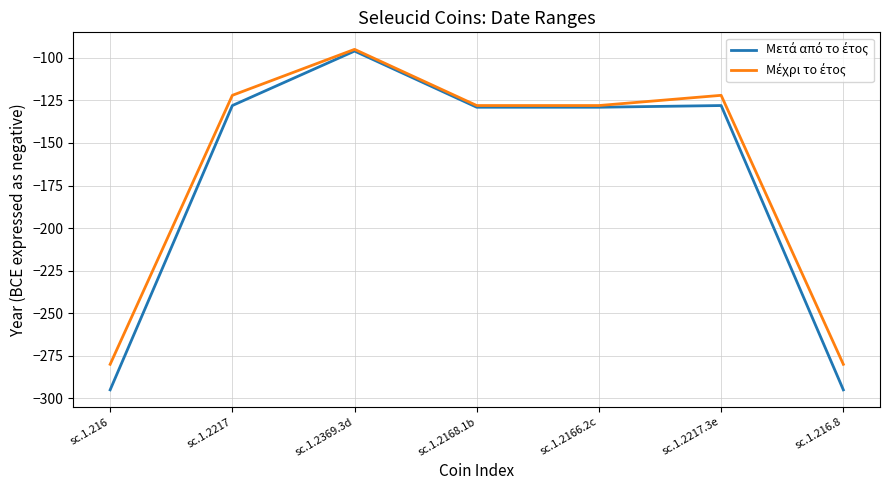

At which category is the sum across all series the highest?

sc.1.2369.3d